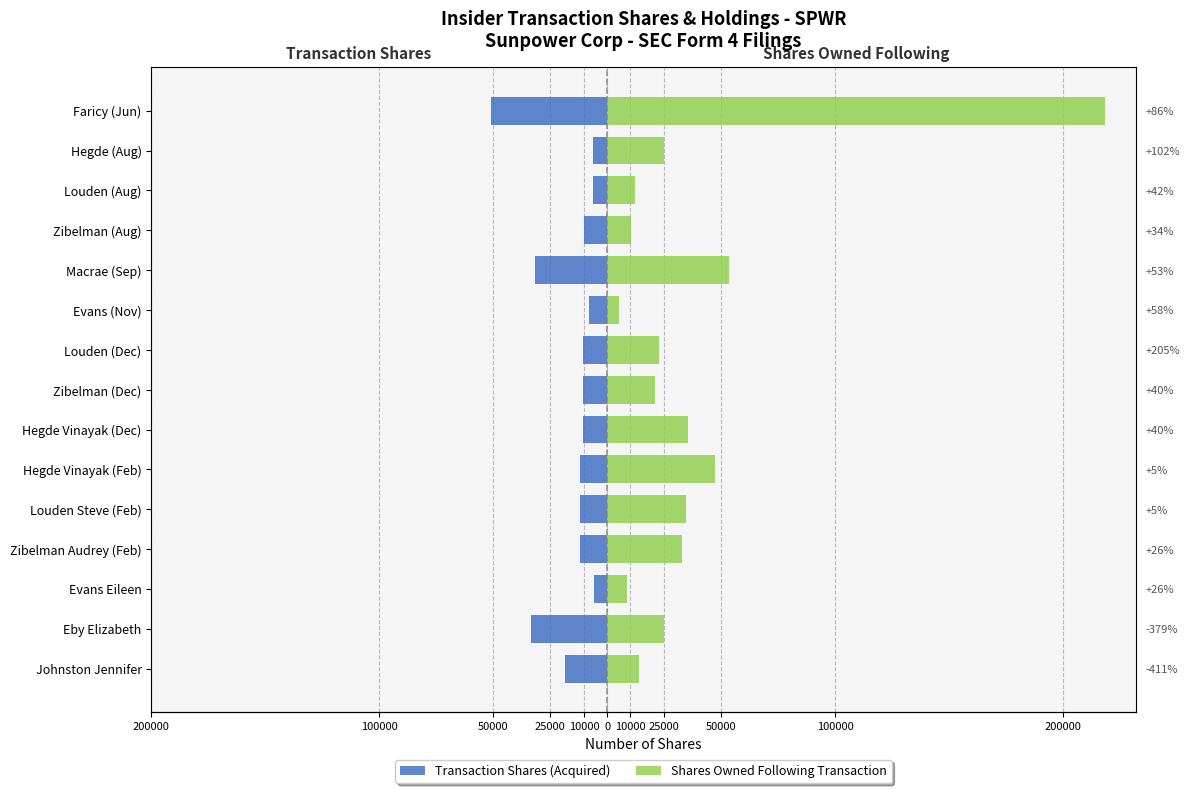

What is the minimum value for Shares Owned Following Transaction?

5109